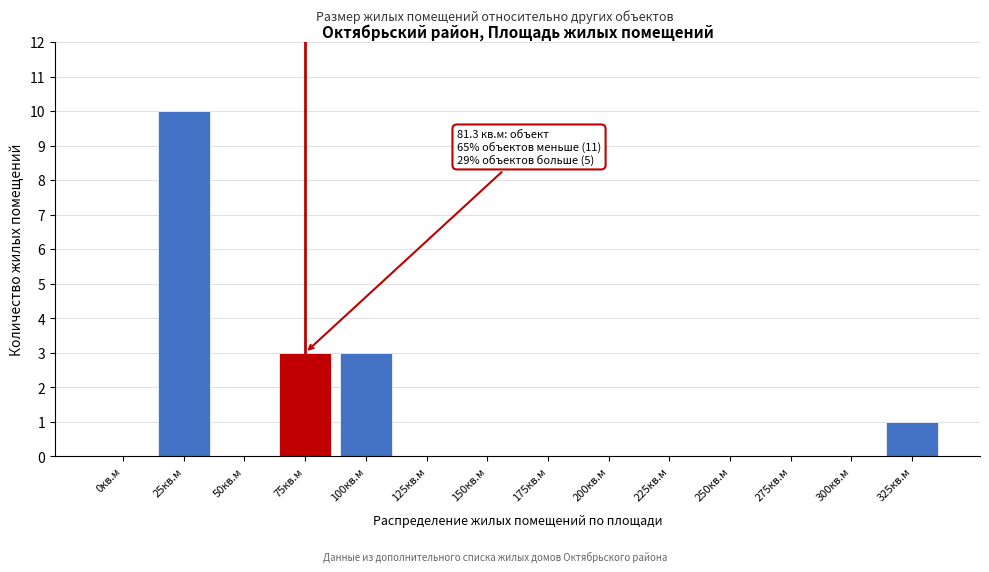

Reading left to right, transcribe all the data shown in this chart.

0кв.м=0	25кв.м=10	50кв.м=0	75кв.м=3	100кв.м=3	125кв.м=0	150кв.м=0	175кв.м=0	200кв.м=0	225кв.м=0	250кв.м=0	275кв.м=0	300кв.м=0	325кв.м=1